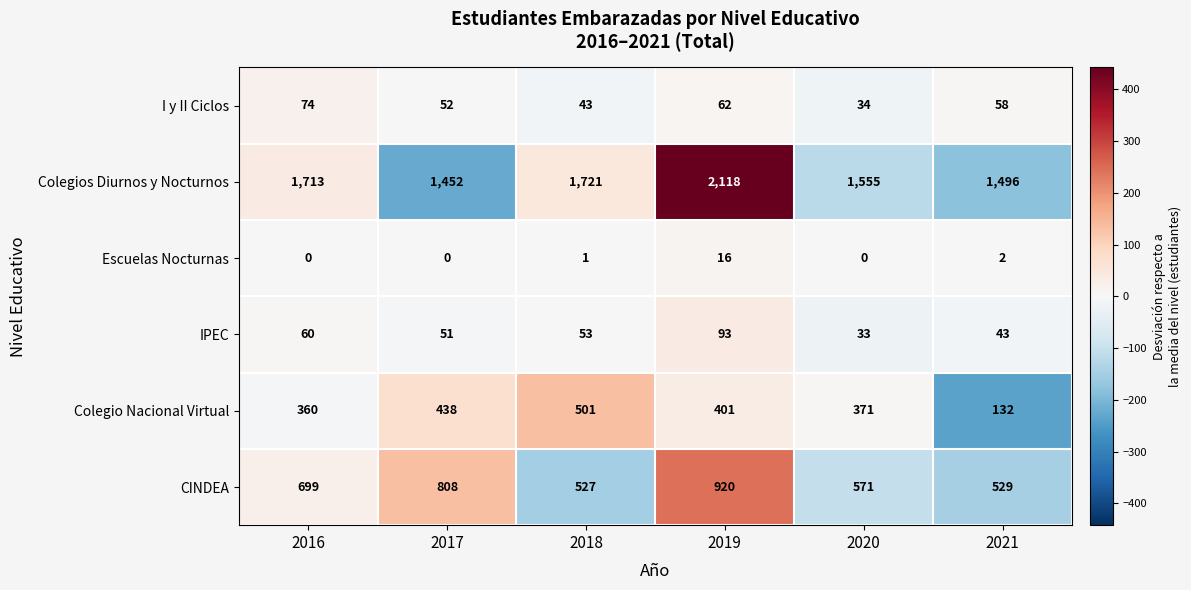

What is the lowest value of the I y II Ciclos series?

34